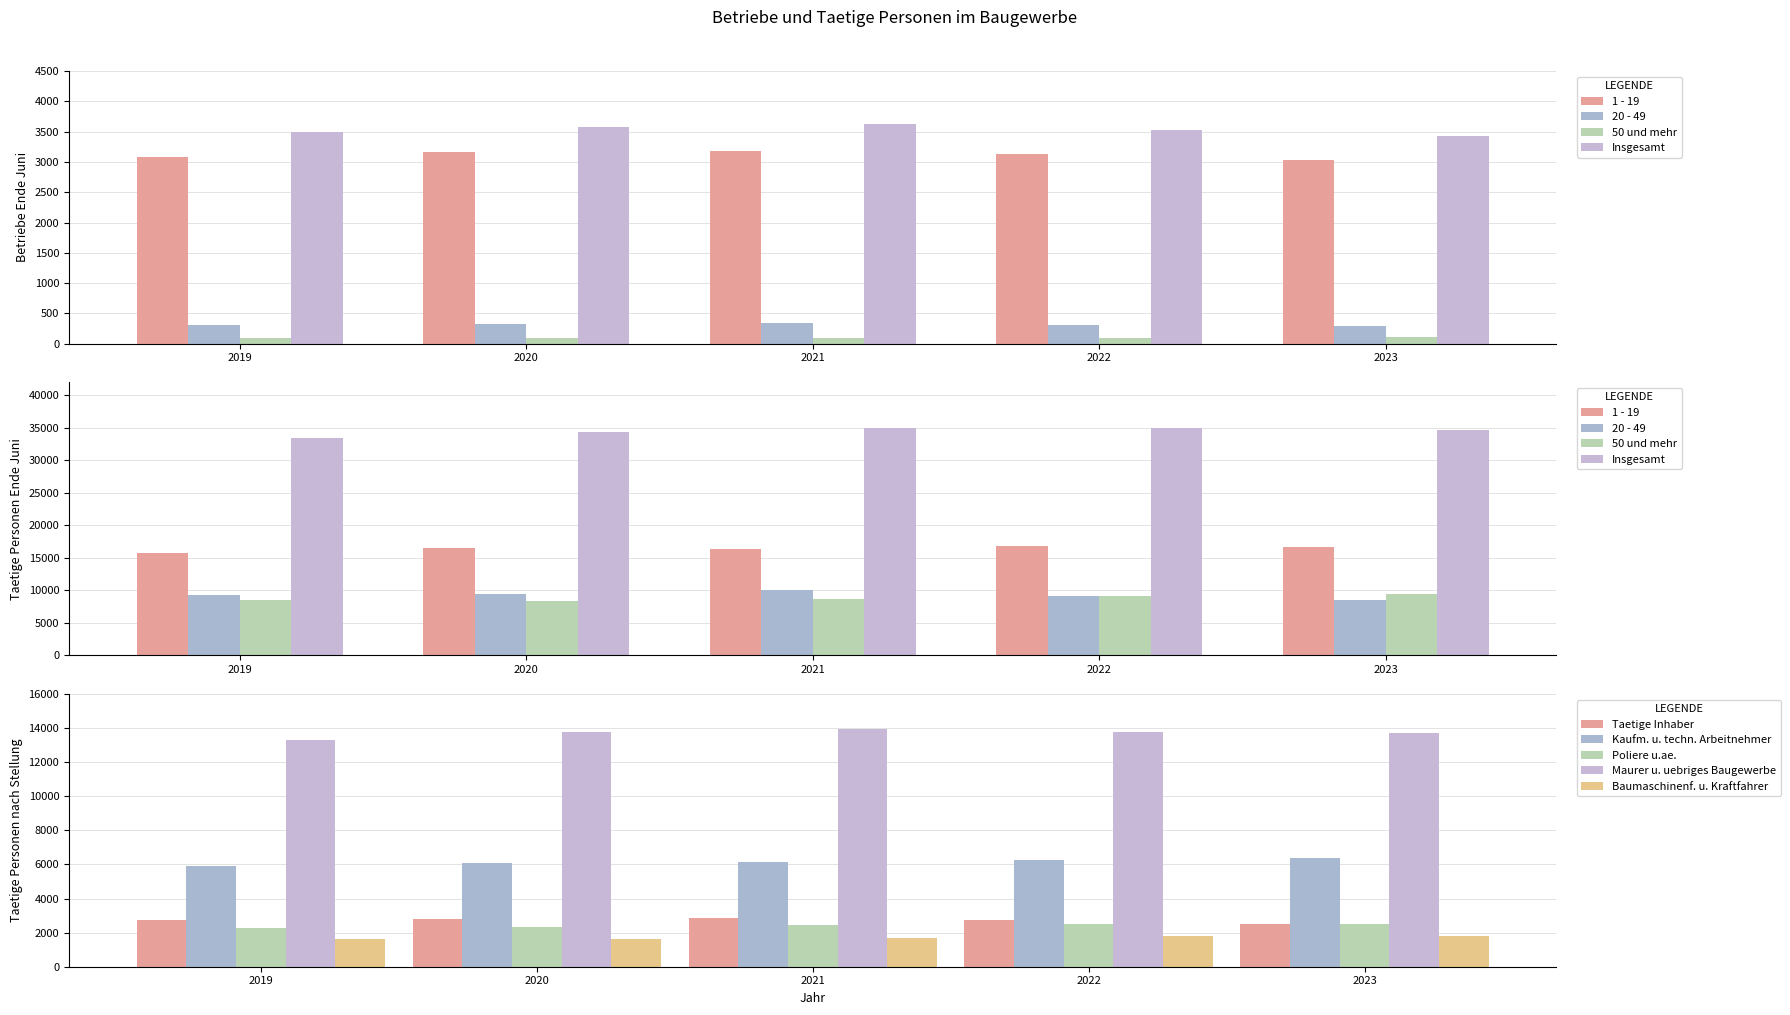

Count the number of categories in the chart.

5